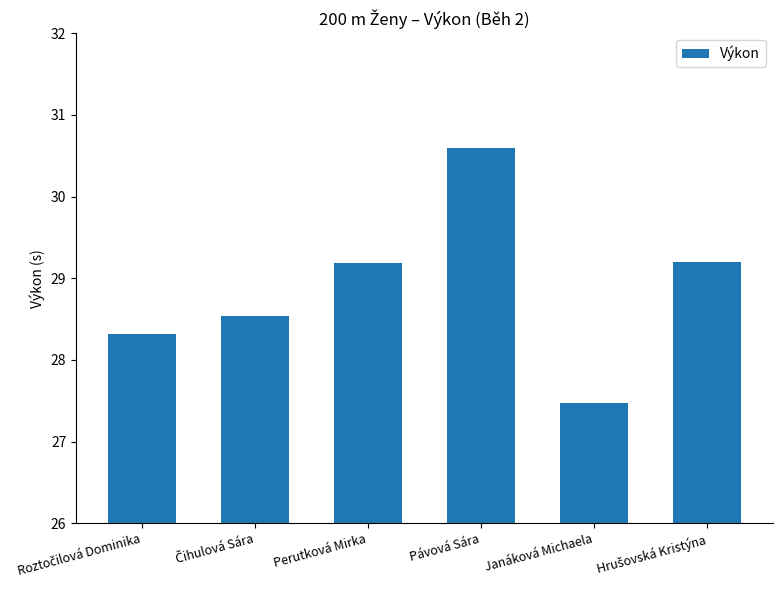

What is the ratio of the value at Perutková Mirka to the value at Pávová Sára?

1.0